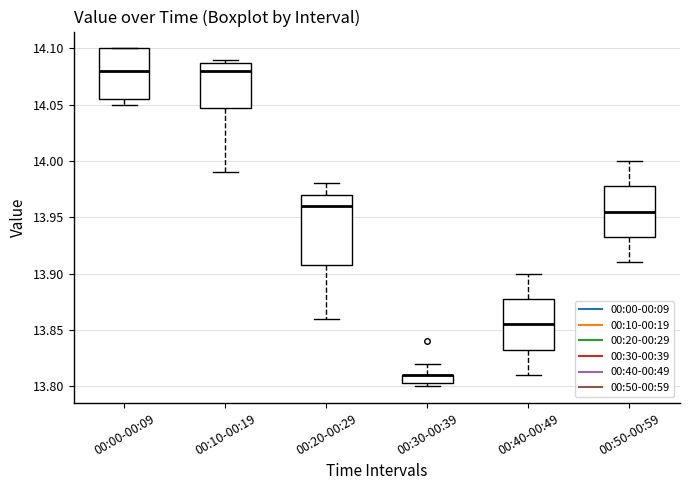

Reading left to right, transcribe this box plot: for each box, give where its median line is, the range the box spans, and where its two whiskers end, as read against the y-axis. The values are not printed on the chart, so give them approximately, as read against the axis.

00:00-00:09: median 14.080, box 14.055 to 14.100, whiskers 14.050 to 14.100
00:10-00:19: median 14.080, box 14.050 to 14.090, whiskers 13.990 to 14.090 (just above the box's upper edge)
00:20-00:29: median 13.960, box 13.910 to 13.970, whiskers 13.860 to 13.980
00:30-00:39: median 13.810 (drawn on the box's upper edge), box 13.805 to 13.810, whiskers 13.800 to 13.820
00:40-00:49: median 13.855, box 13.835 to 13.880, whiskers 13.810 to 13.900
00:50-00:59: median 13.955, box 13.935 to 13.980, whiskers 13.910 to 14.000